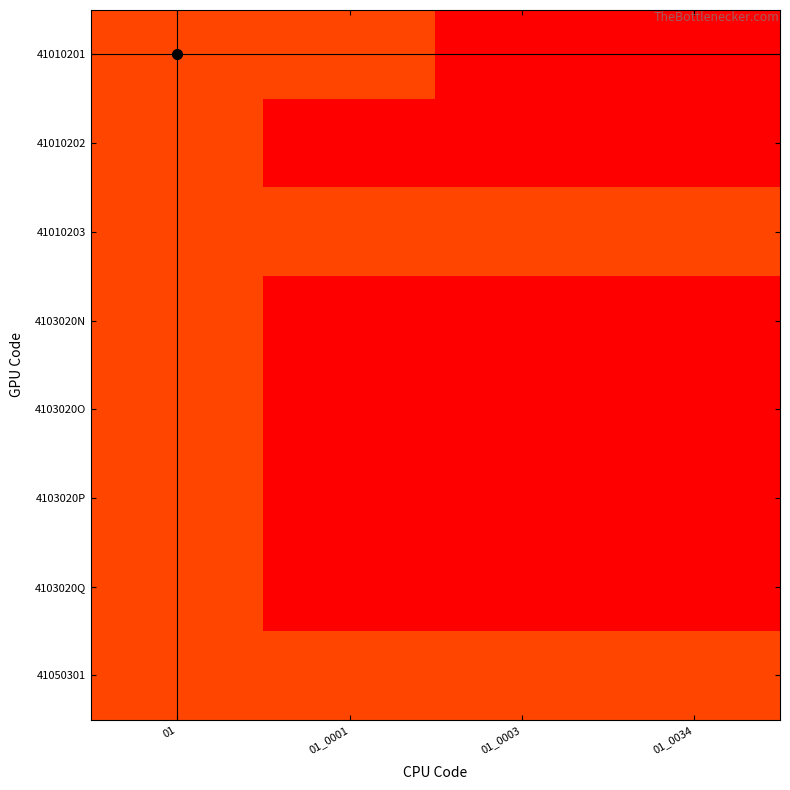

Reading left to right, transcribe all the data shown in this chart.

41010201: 01=11	01_0001=11	01_0003=0	01_0034=0
41010202: 01=11	01_0001=0	01_0003=0	01_0034=0
41010203: 01=11	01_0001=11	01_0003=11	01_0034=11
4103020N: 01=11	01_0001=0	01_0003=0	01_0034=0
4103020O: 01=11	01_0001=0	01_0003=0	01_0034=0
4103020P: 01=11	01_0001=0	01_0003=0	01_0034=0
4103020Q: 01=11	01_0001=0	01_0003=0	01_0034=0
41050301: 01=11	01_0001=11	01_0003=11	01_0034=11